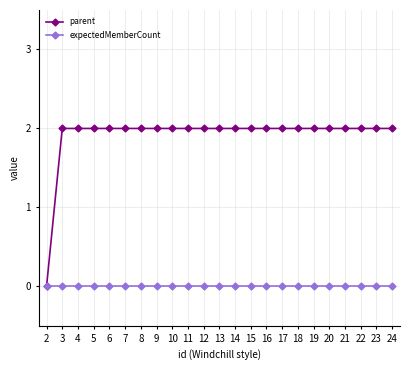

Rank the series by their average value, from lowest to highest.

expectedMemberCount, parent